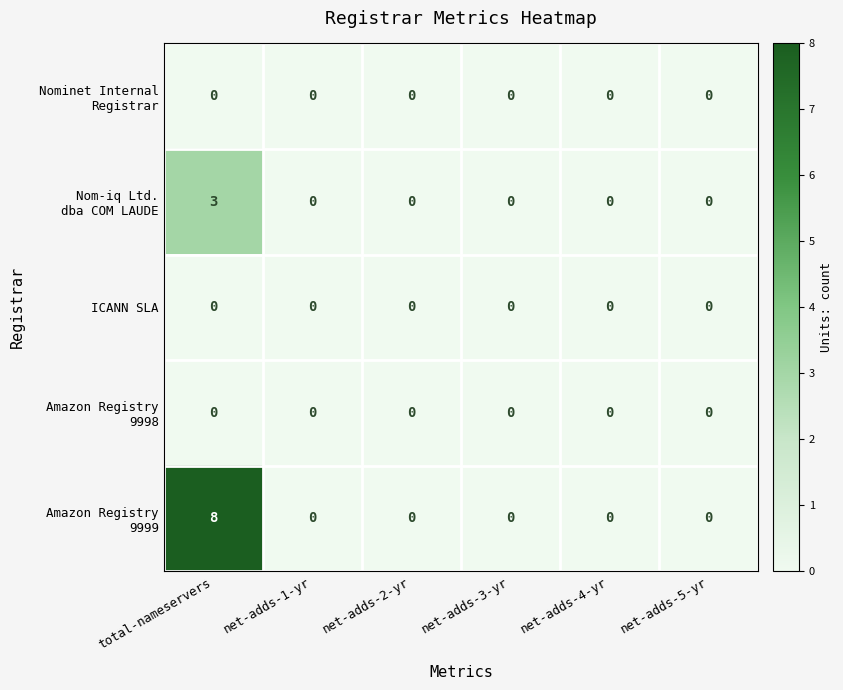

At which category is the sum across all series the highest?

total-nameservers